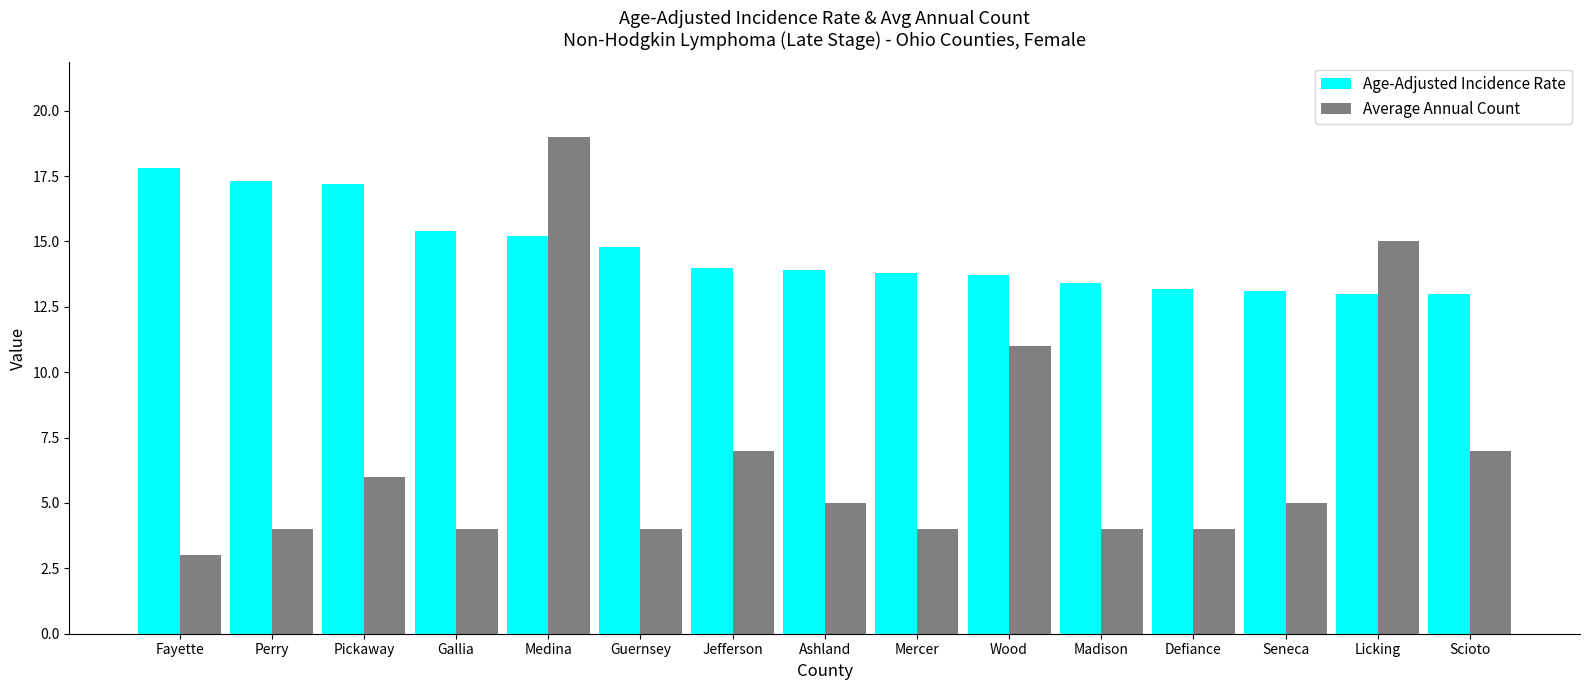

What value does the Average Annual Count series have at Jefferson?

7.0